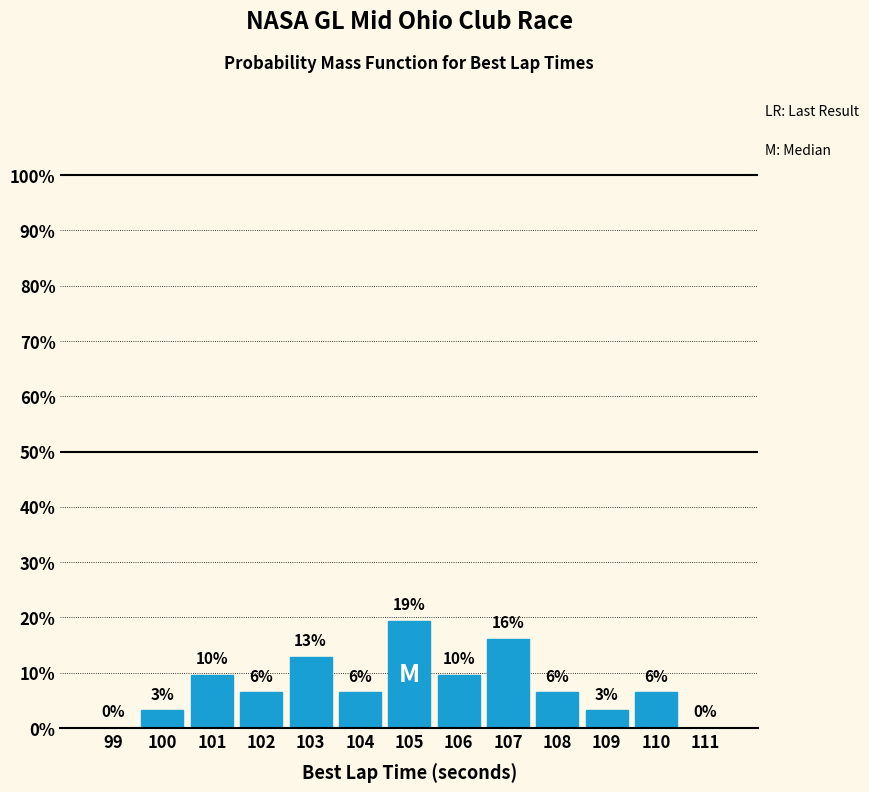

Are the bars horizontal?

No